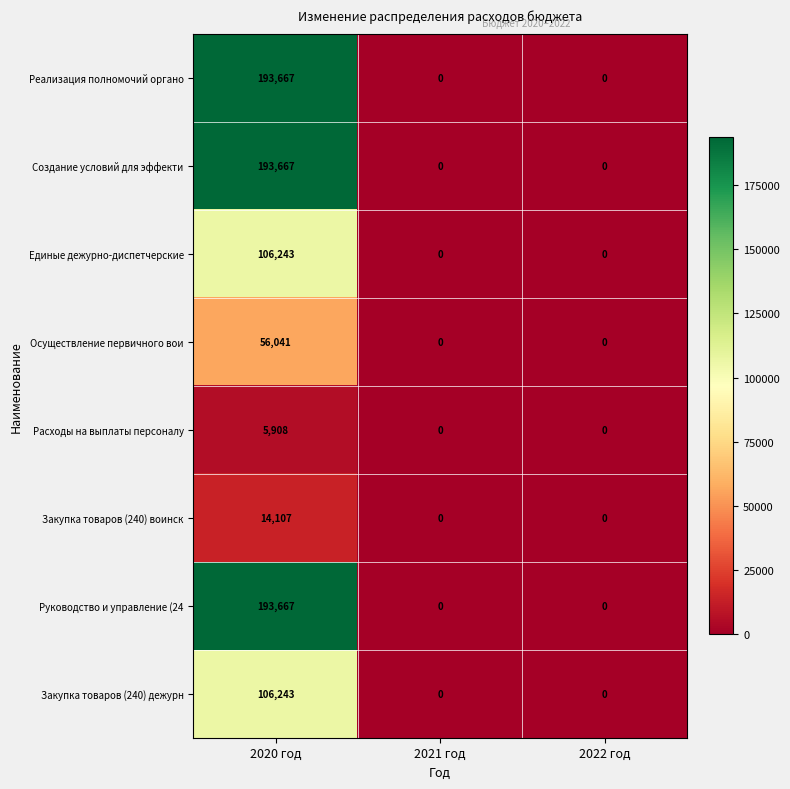

Reading left to right, what are all the values shown in this chart?

Реализация полномочий органо: 193667	0	0
Создание условий для эффекти: 193667	0	0
Единые дежурно-диспетчерские: 106243	0	0
Осуществление первичного вои: 56041	0	0
Расходы на выплаты персоналу: 5908	0	0
Закупка товаров (240) воинск: 14107	0	0
Руководство и управление (24: 193667	0	0
Закупка товаров (240) дежурн: 106243	0	0